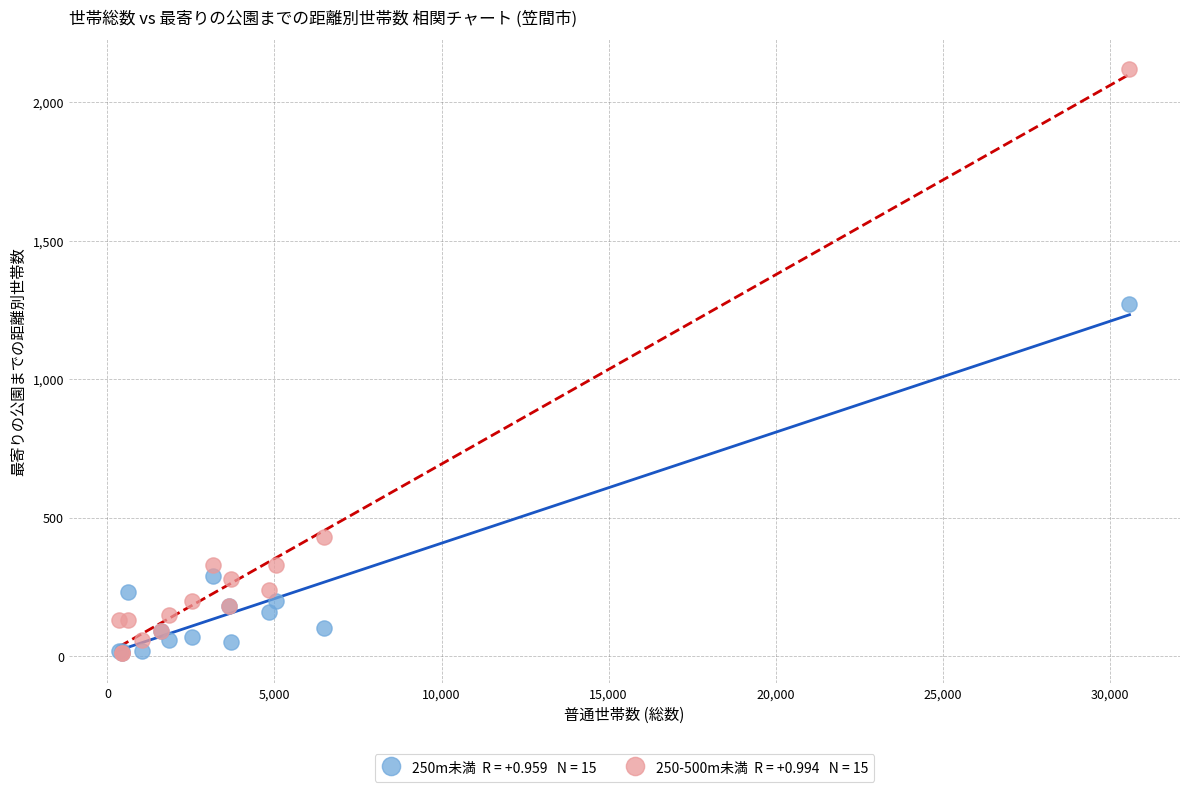

Across all series, what Y value is closest to 1065?

1270